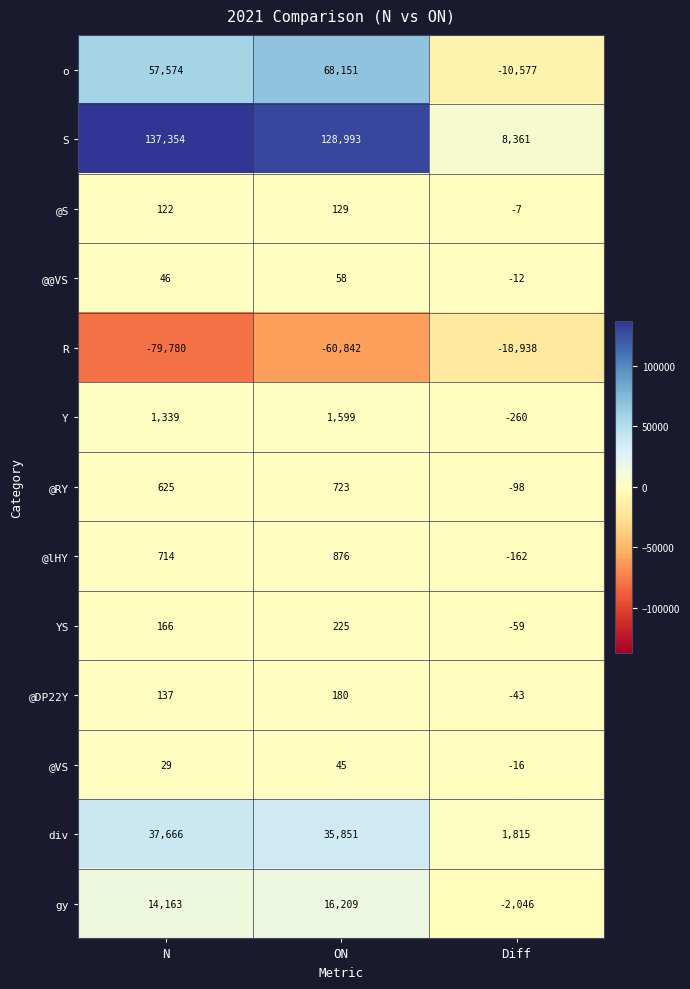

Rank the series by their maximum value, from lowest to highest.

R, @VS, @@VS, @S, @DP22Y, YS, @RY, @lHY, Y, gy, div, o, S